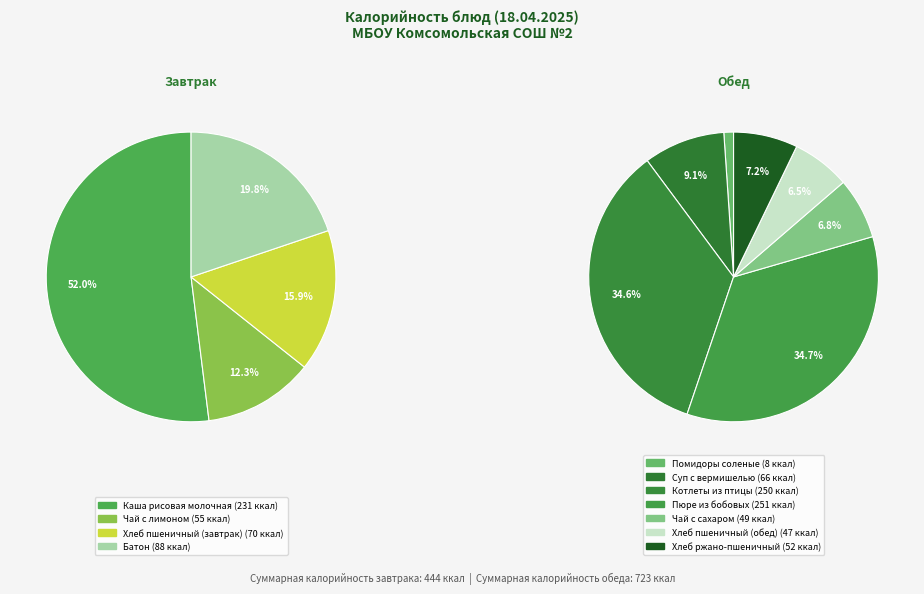

How many segments does this pie chart have?

11